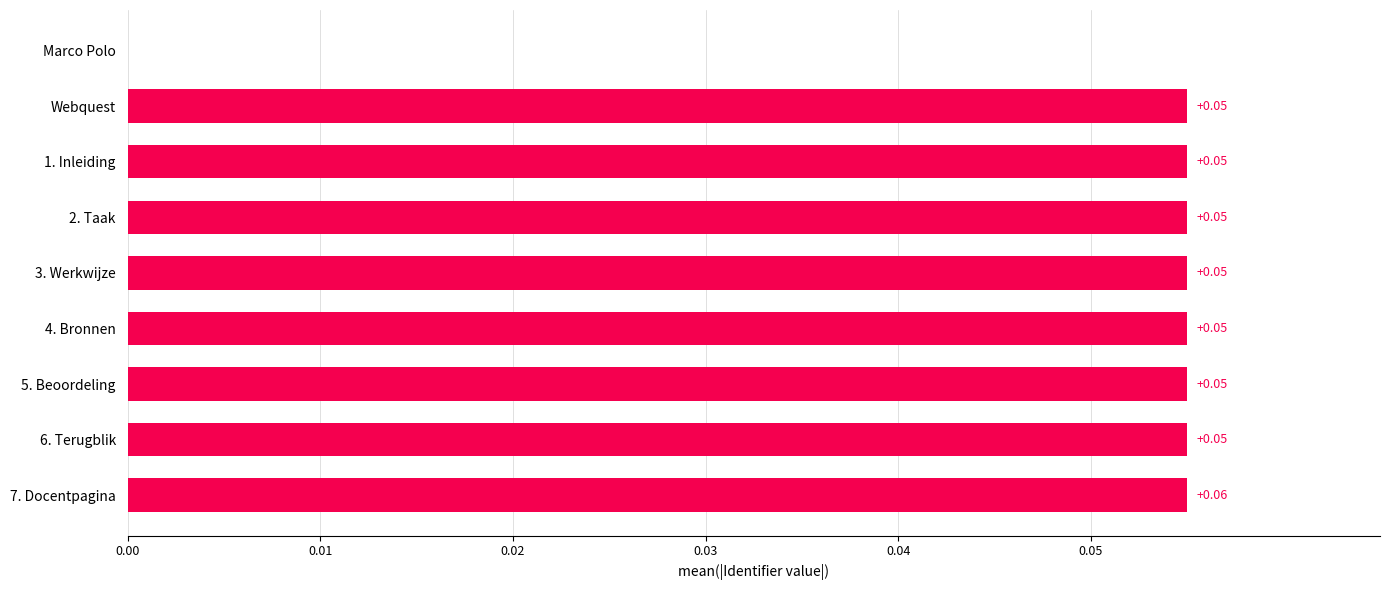

Where is the data nearest to the value 0?

Marco Polo